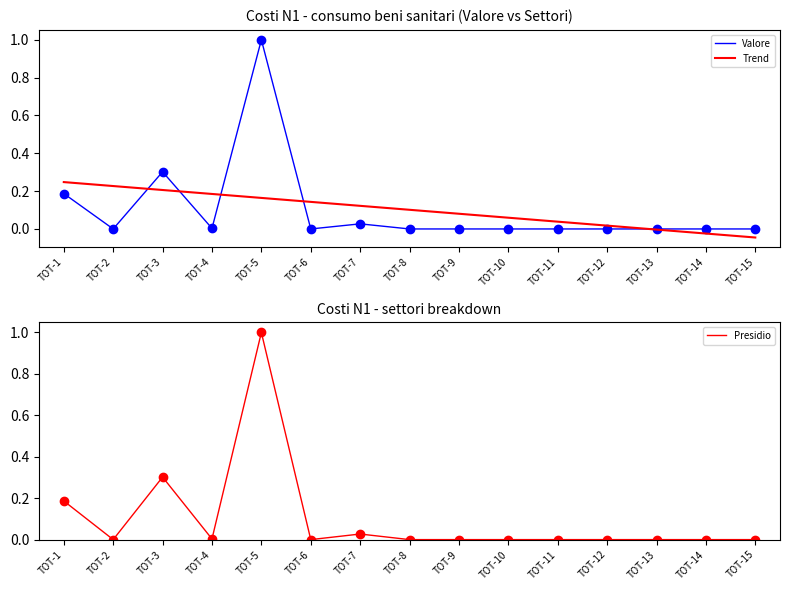

What is the spread (max minus min) of values at TOT-6?

0.1